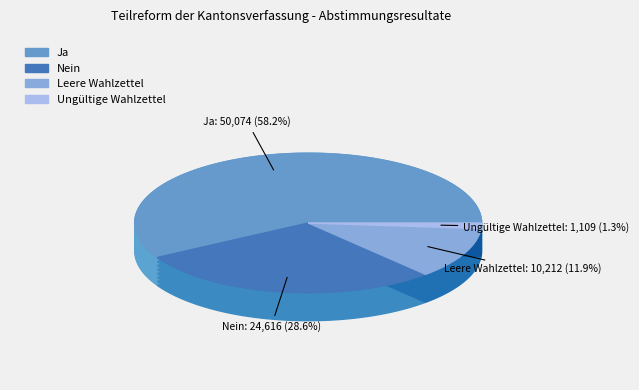

Do Ja and Leere Wahlzettel together represent more than half of the pie?

Yes